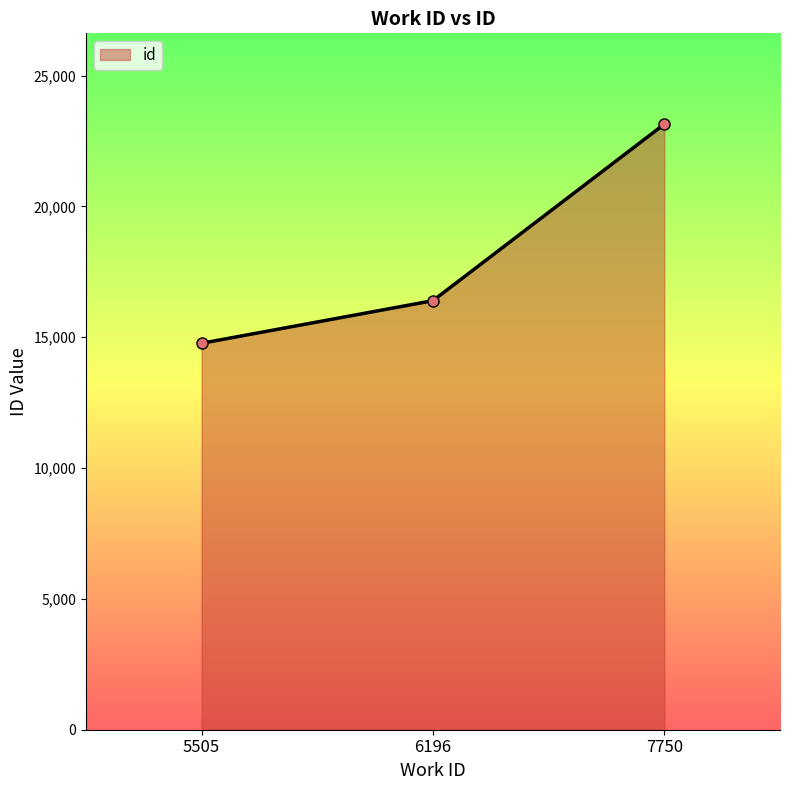

Reading left to right, list all the values displayed in this chart.

14770	16399	23145